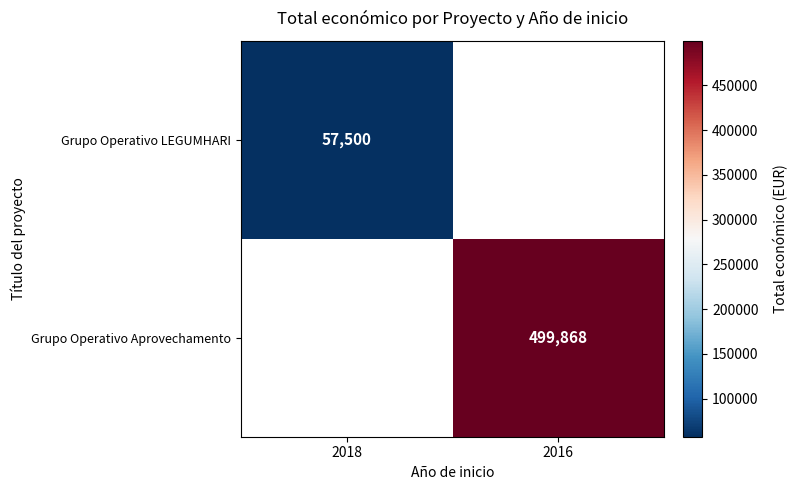

The Grupo Operativo LEGUMHARI series shows 81824 at 2018. True or false?

False